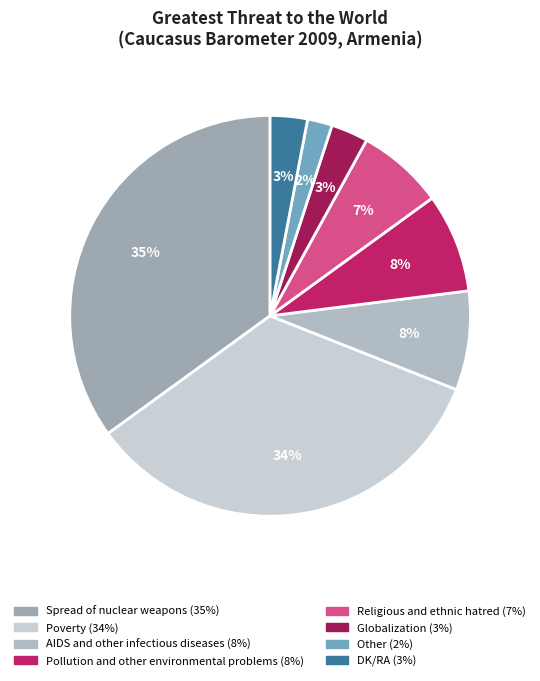

Rank the categories by value from highest to lowest.

Spread of nuclear weapons, Poverty, AIDS and other infectious diseases, Pollution and other environmental problems, Religious and ethnic hatred, Globalization, DK/RA, Other